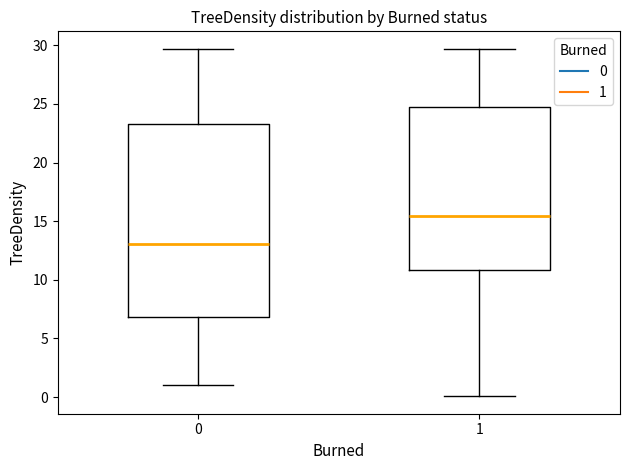

Where does the lower whisker of the box at x = 1 end on the y-axis? The values are not printed on the chart, so give them approximately, as read against the axis.

0.0